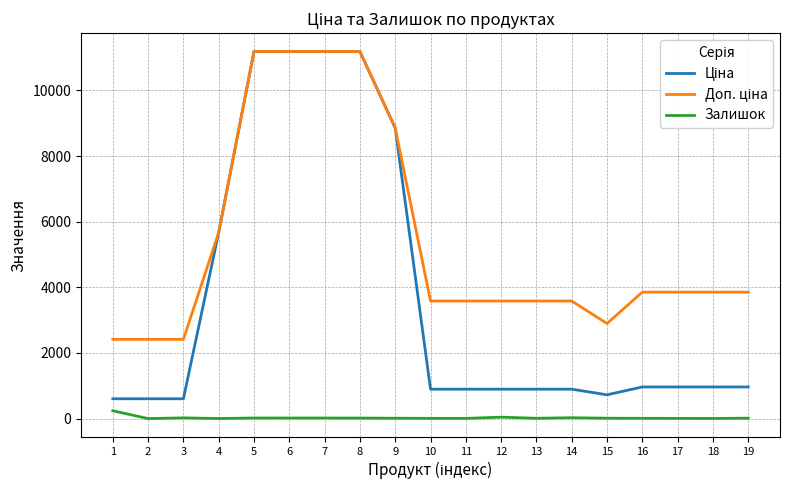

What is the total value across all series at 15?

3633.2